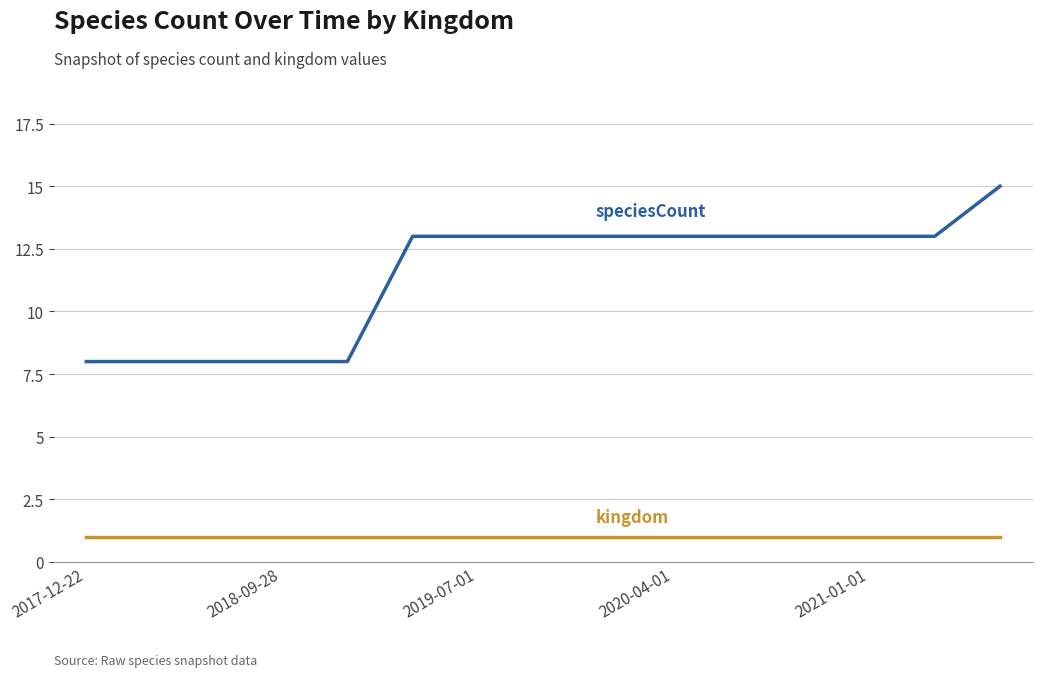

What is the maximum value shown in the chart?

15